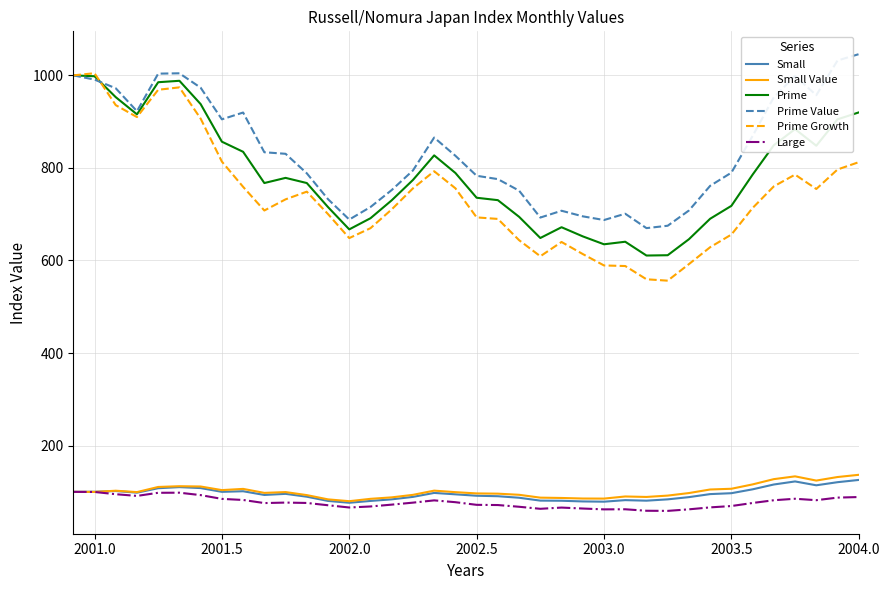

True or false: Large and Prime Value cross at least once.

False